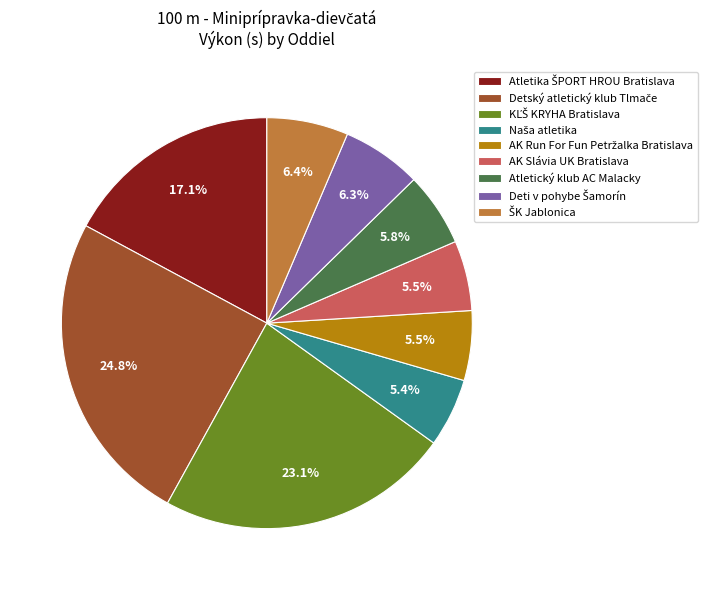

Is there any slice that represents more than half of the pie?

No